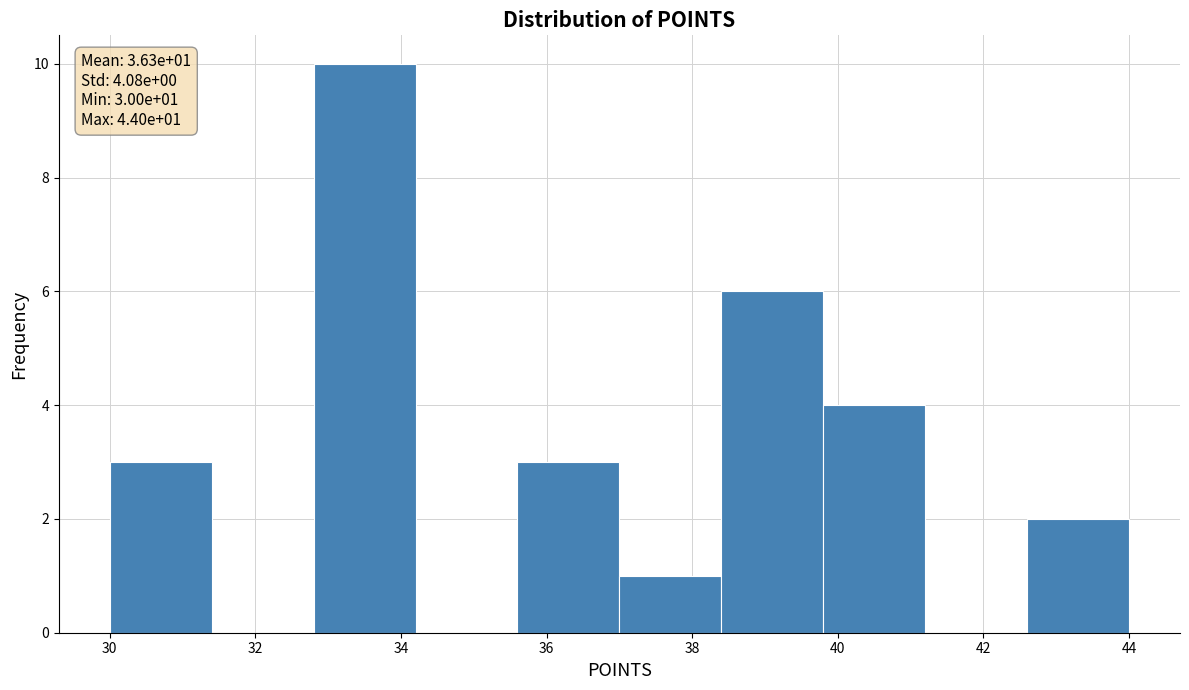

Over which range of the x-axis is the bar tallest?

32.8 to 34.2